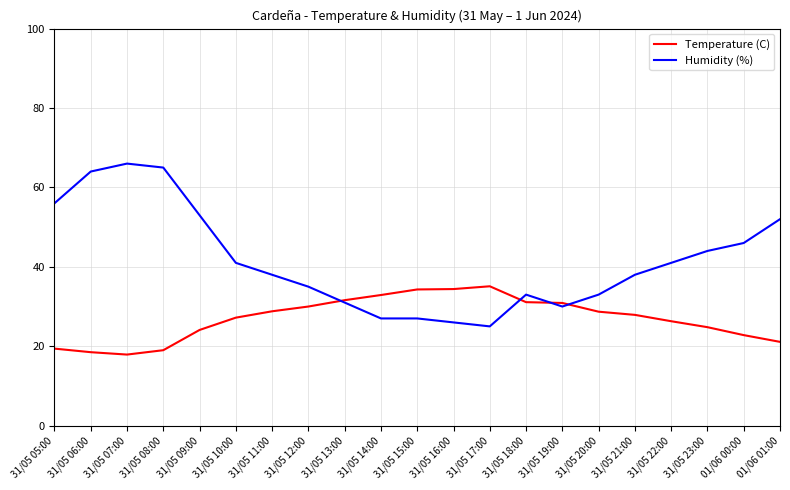

How many times do Temperature (C) and Humidity (%) cross each other?

4